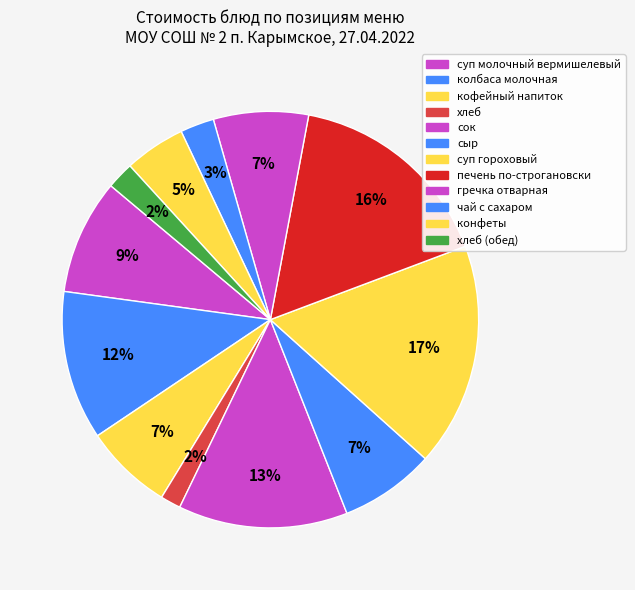

Rank the categories by value from lowest to highest.

хлеб (завтрак), хлеб (обед), чай с сахаром, конфеты, кофейный напиток, сыр, гречка отварная, суп молочный вермишелевый, колбаса молочная, сок, печень по-строгановски, суп гороховый